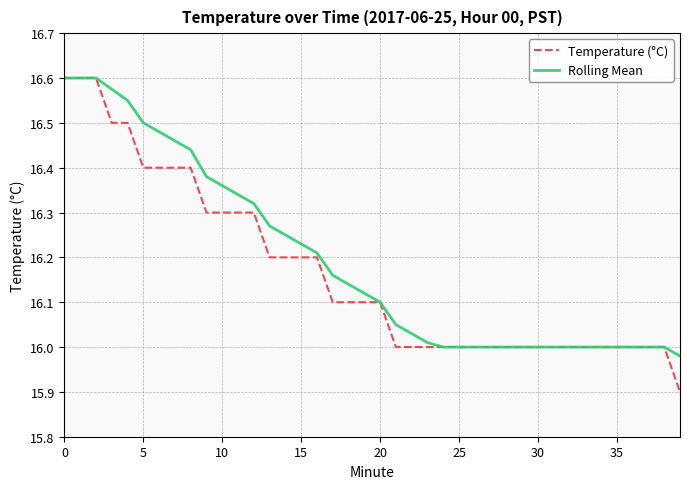

What is the difference between the maximum and minimum values in the Rolling Mean series?

0.6